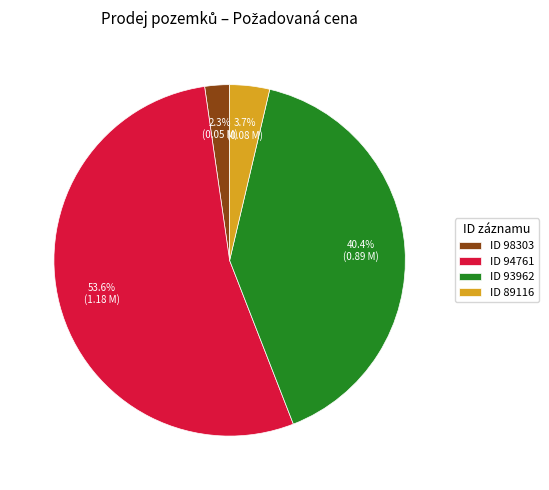

Rank the categories by value from highest to lowest.

ID 94761, ID 93962, ID 89116, ID 98303